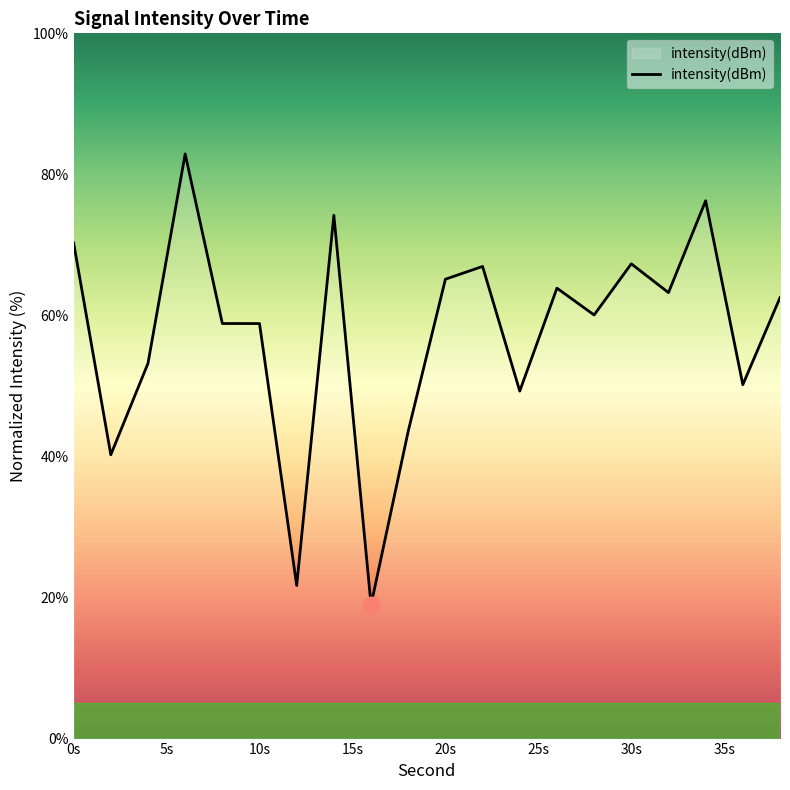

What is the smallest value displayed?

19.0